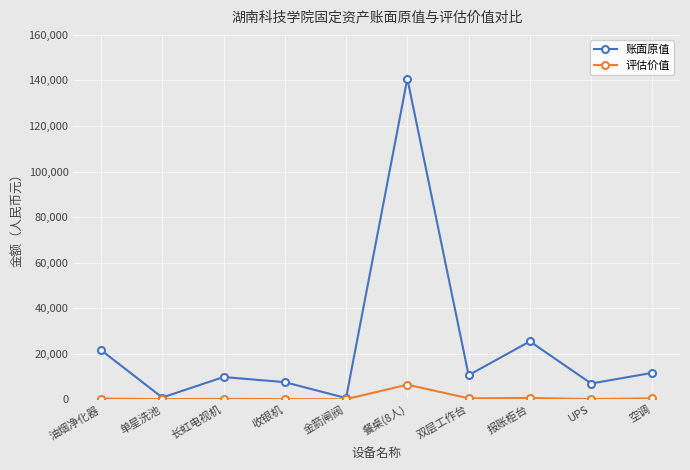

Which series has the largest total across all categories?

账面原值